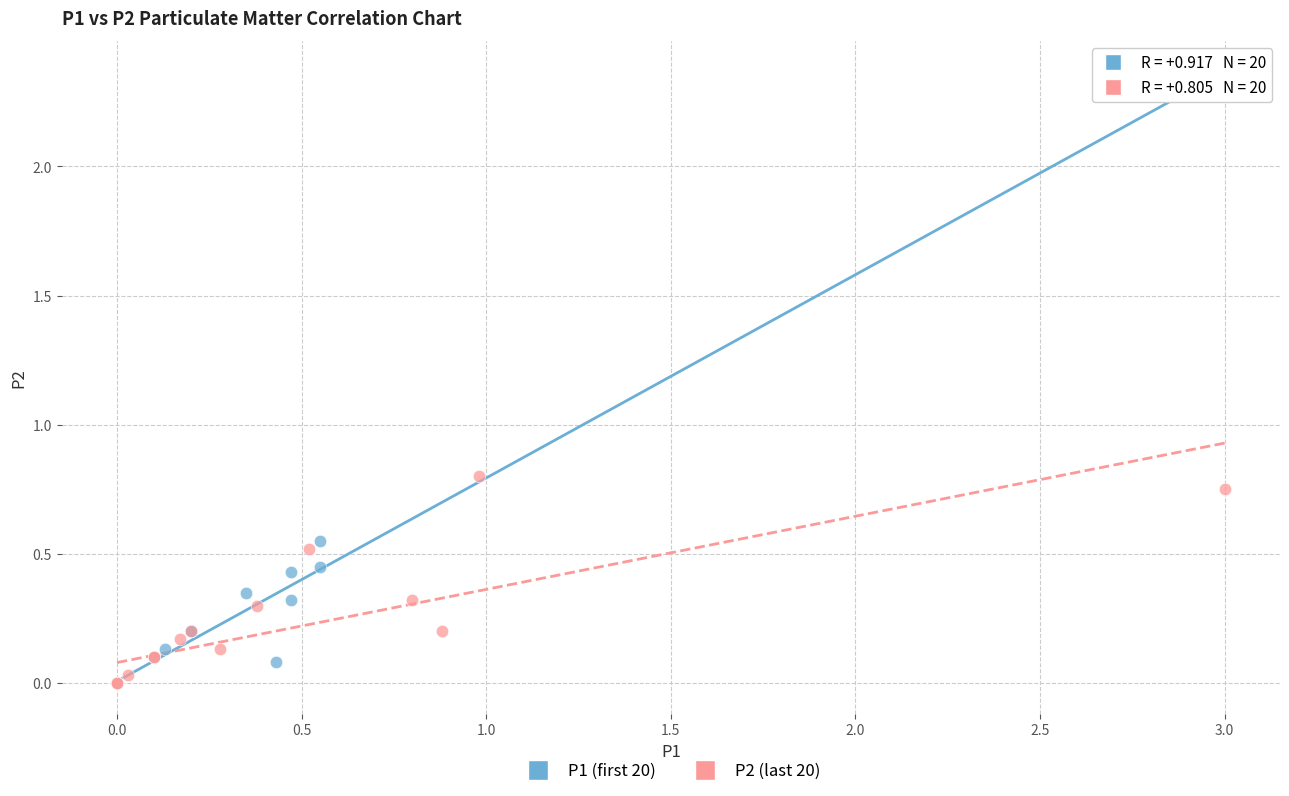

Which series reaches the maximum Y coordinate?

P2 (last 20)